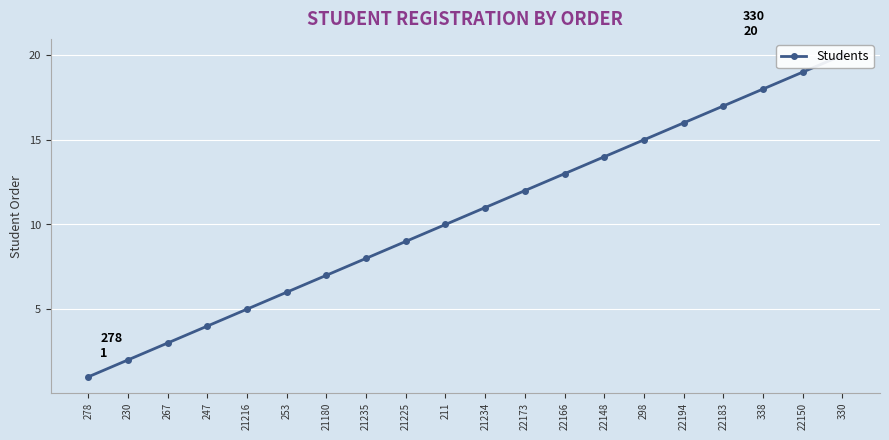

Reading left to right, what are all the values shown in this chart?

1	2	3	4	5	6	7	8	9	10	11	12	13	14	15	16	17	18	19	20